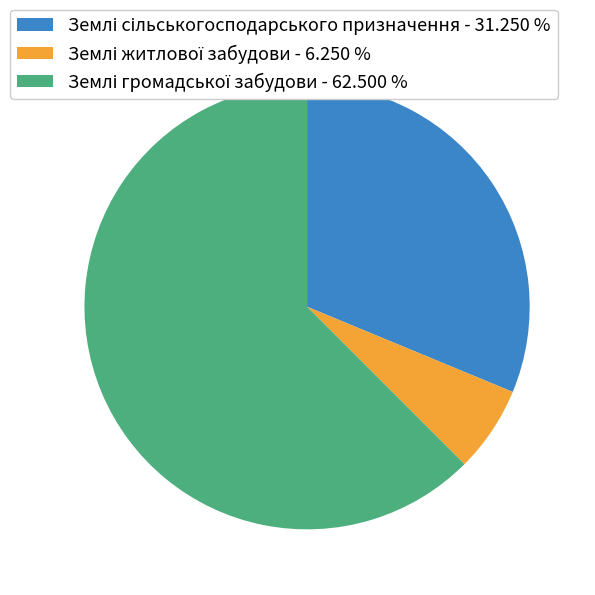

Does any single category account for the majority?

Yes